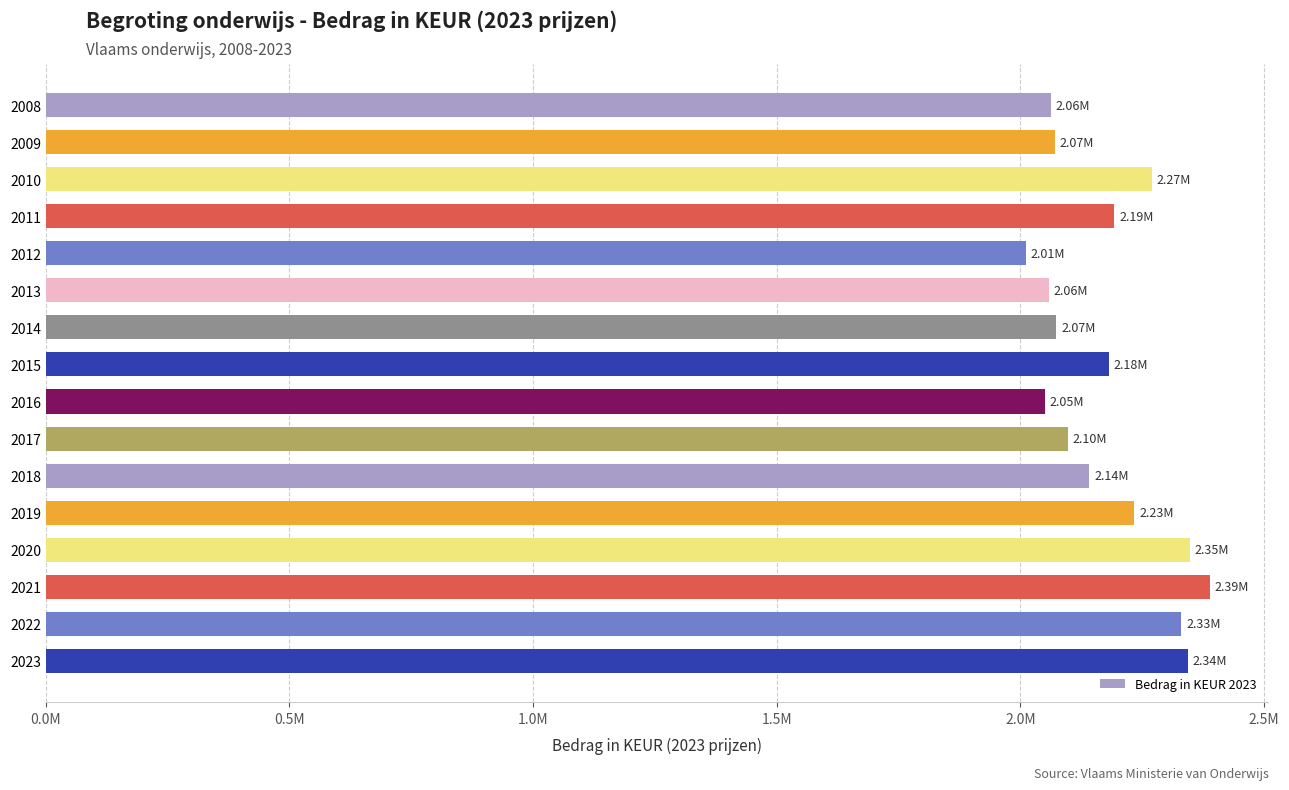

Does the chart contain any negative values?

No